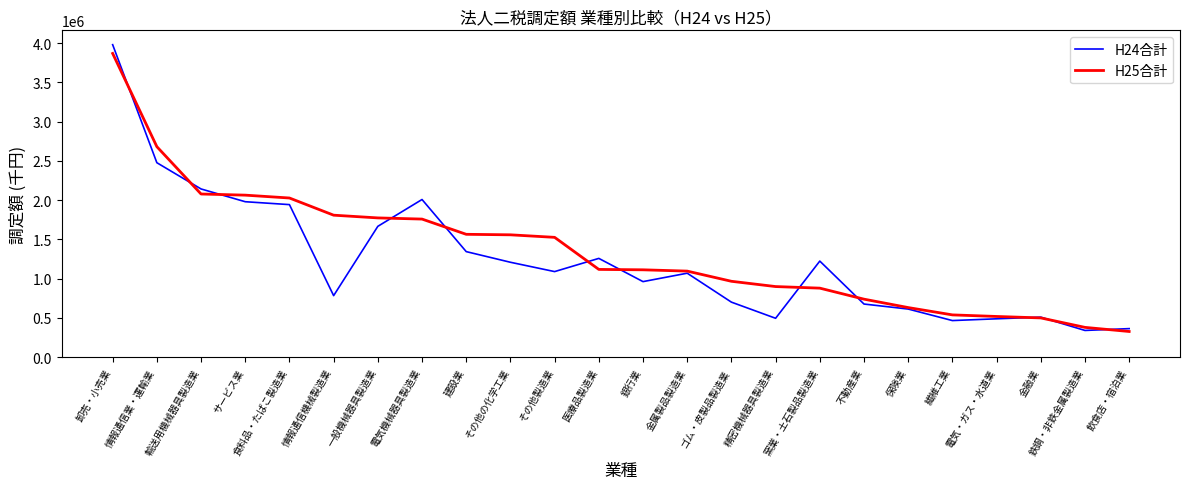

What is the highest value of the H24合計 series?

3981105